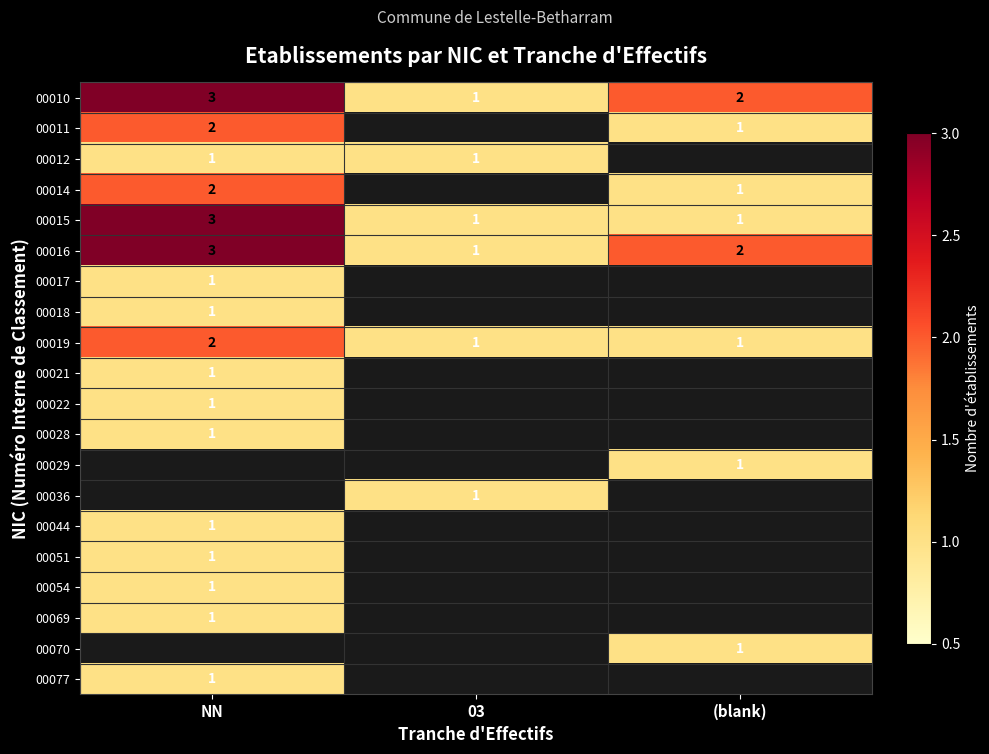

What is the highest value of the 00010 series?

3